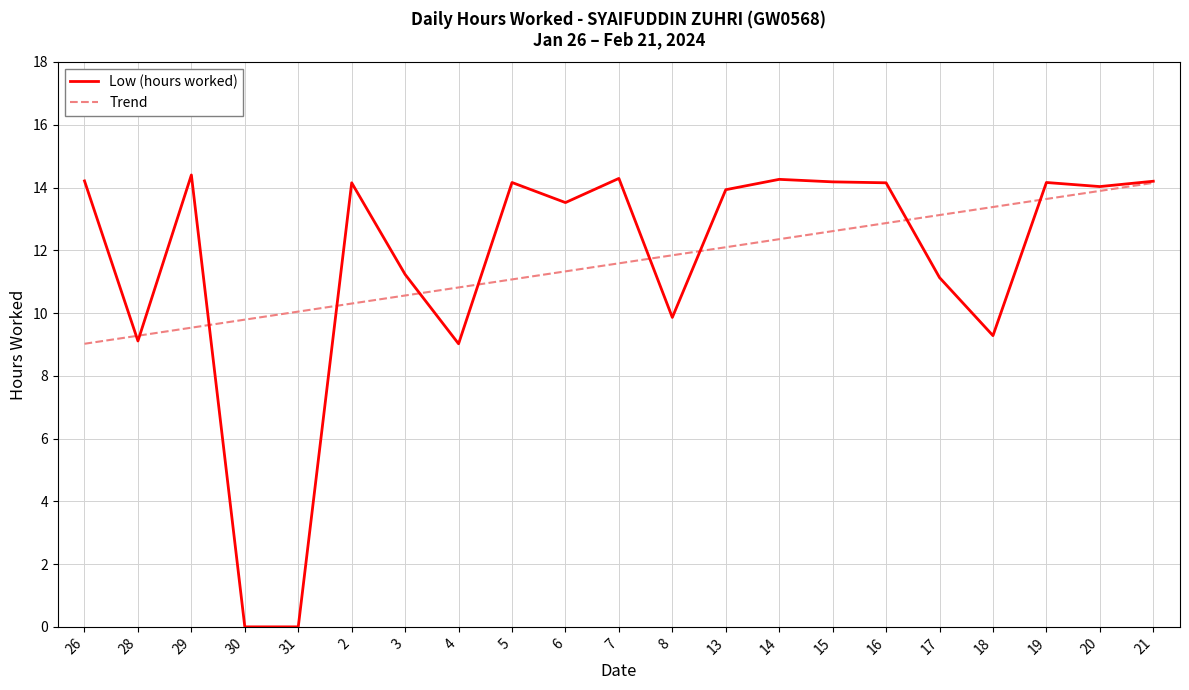

What are all the series names shown in the legend?

Low (hours worked), Trend